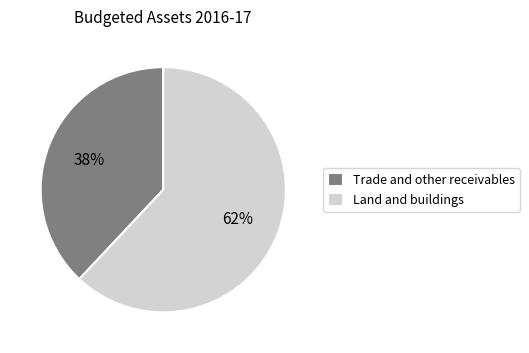

To the nearest percent, what percentage of the pie is Land and buildings?

62%